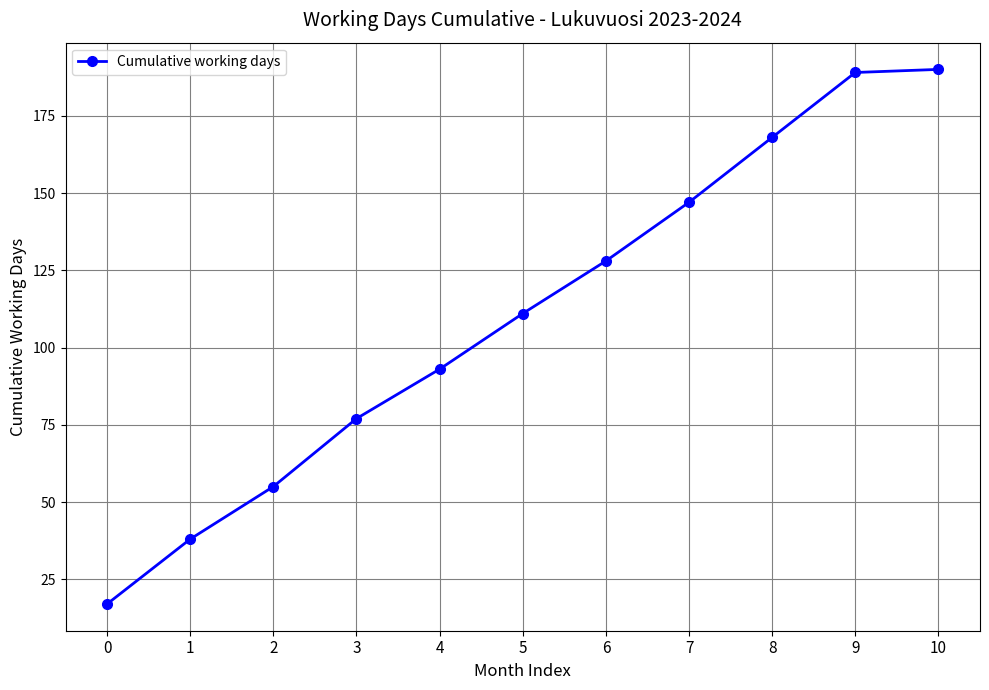

What is the change in value from 8 to 10?

+22